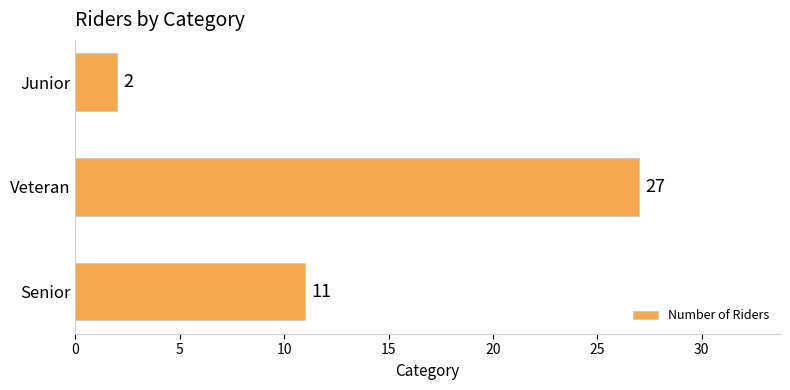

Approximately how many times larger is the value at Senior compared to Junior?

5.5